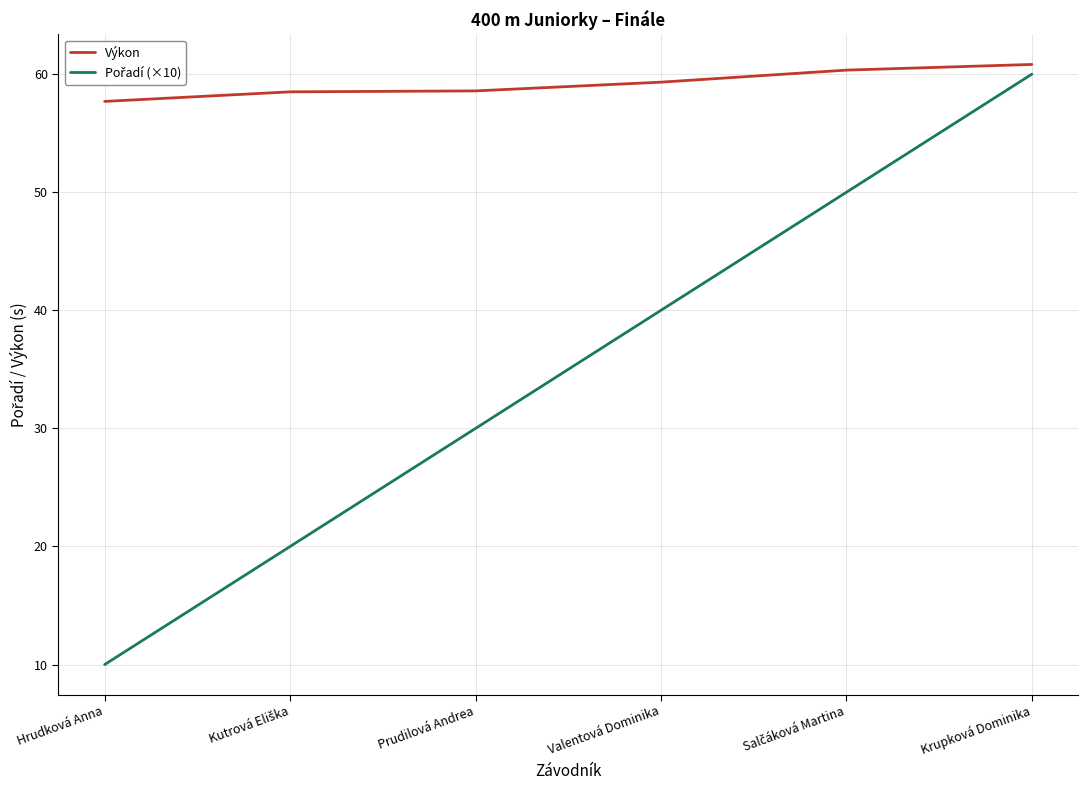

What is the minimum value shown in the chart?

10.0